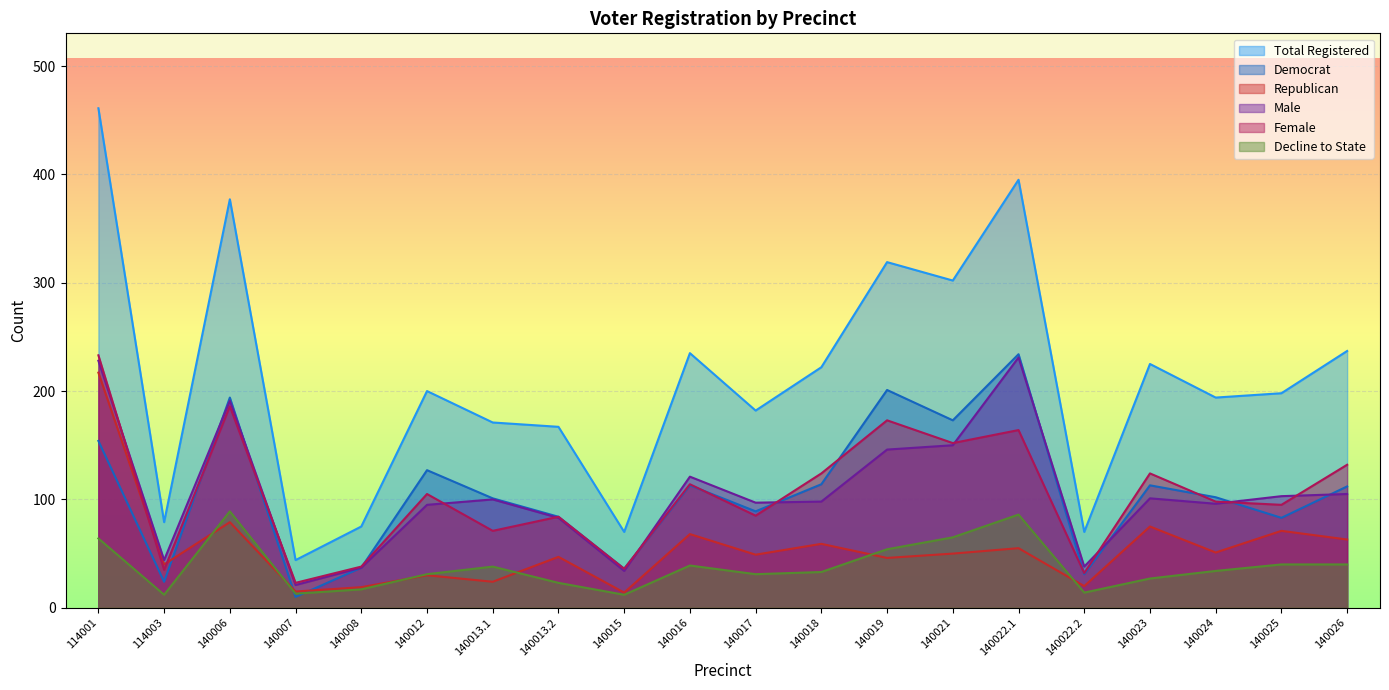

True or false: totreg_r has a value of 171 at 140013.1.

True